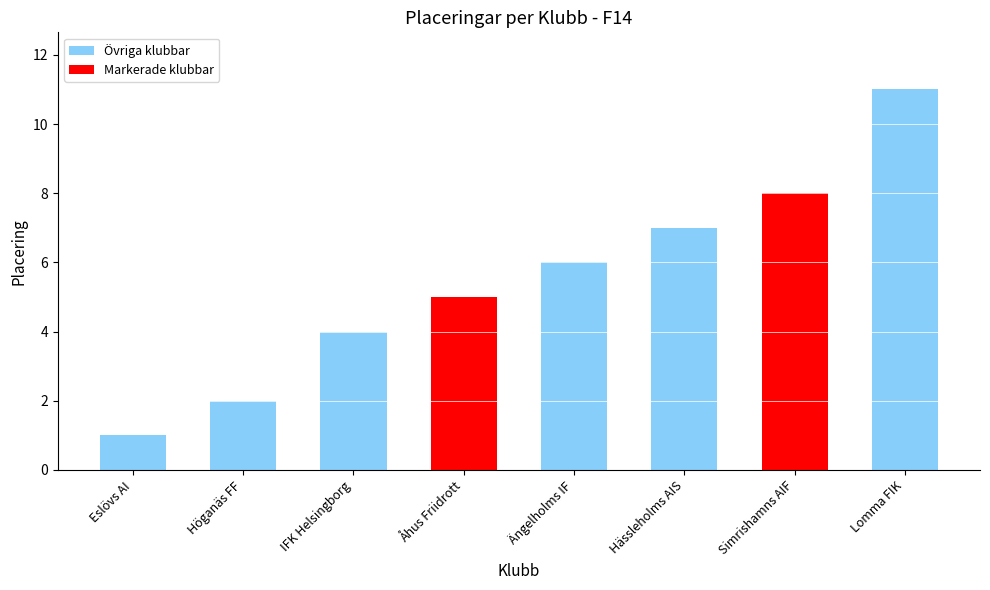

What is the value of the 6th bar from the left?

7